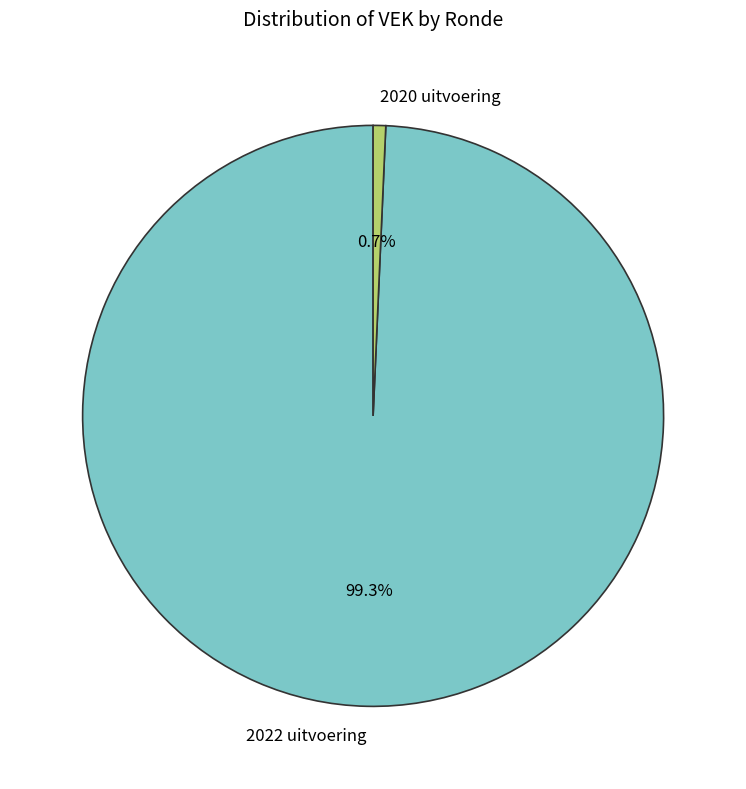

How many segments does this pie chart have?

2